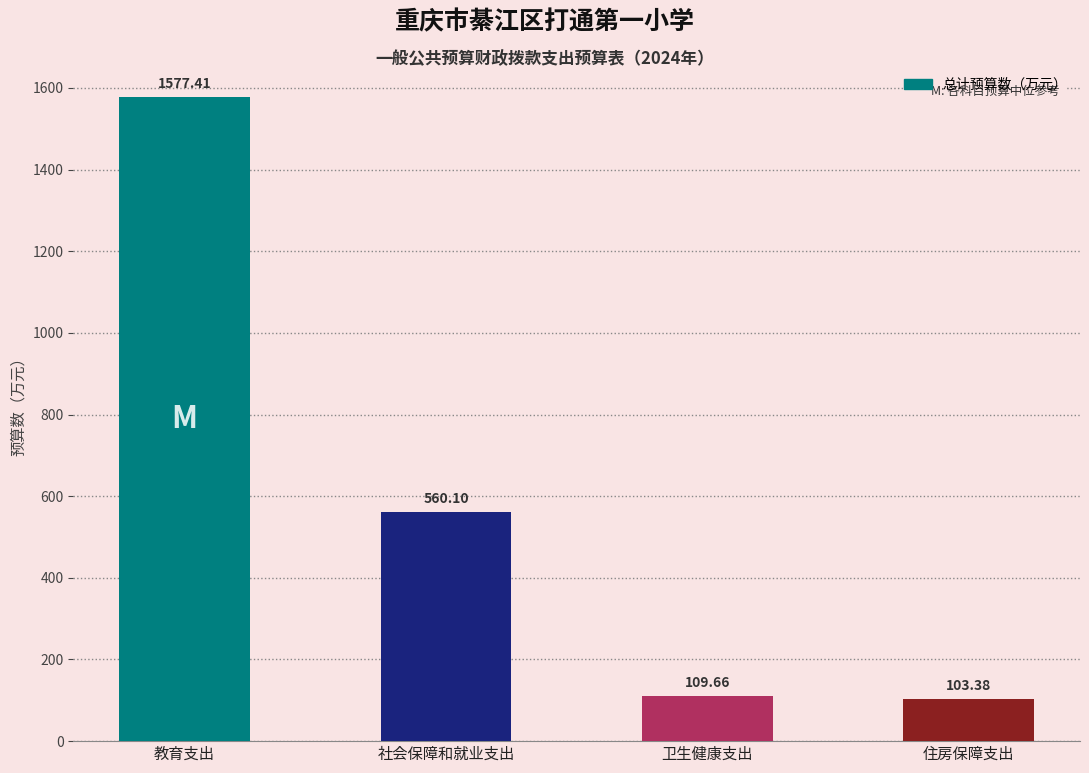

Rank the categories by value from highest to lowest.

教育支出, 社会保障和就业支出, 卫生健康支出, 住房保障支出